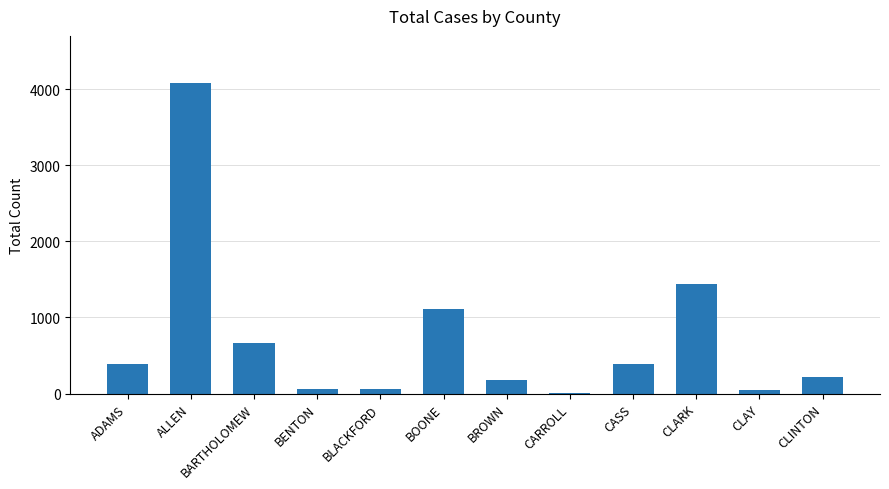

Approximately how many times larger is the value at CLARK compared to BROWN?

8.2